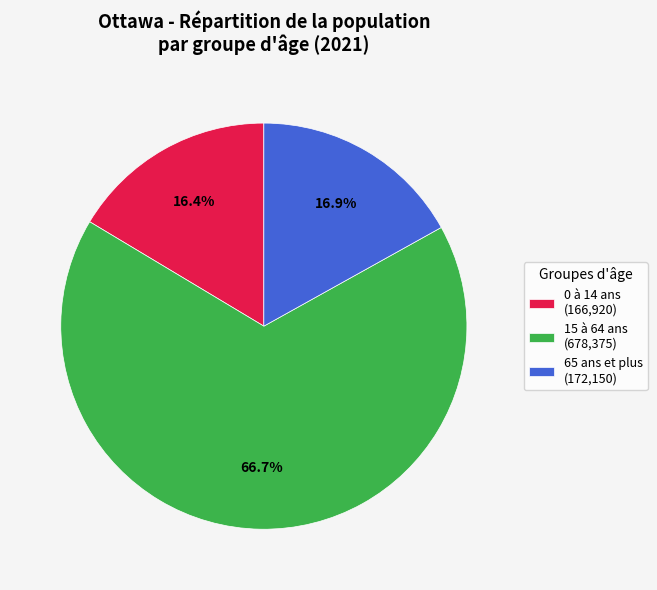

What is the total percentage of 0 à 14 ans and 65 ans et plus?

33.3%